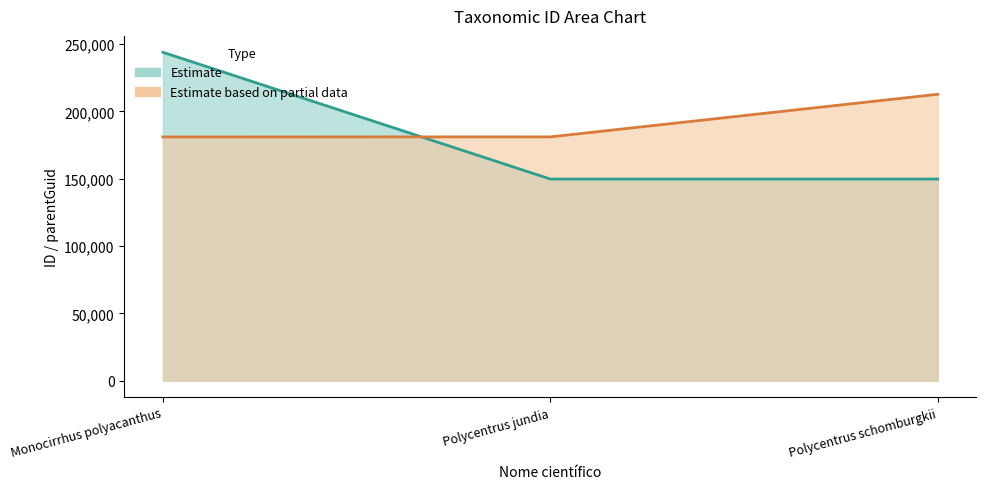

Reading left to right, what are all the values shown in this chart?

Estimate: 243941	149771	149771
Estimate based on partial data: 181061	181110	212769